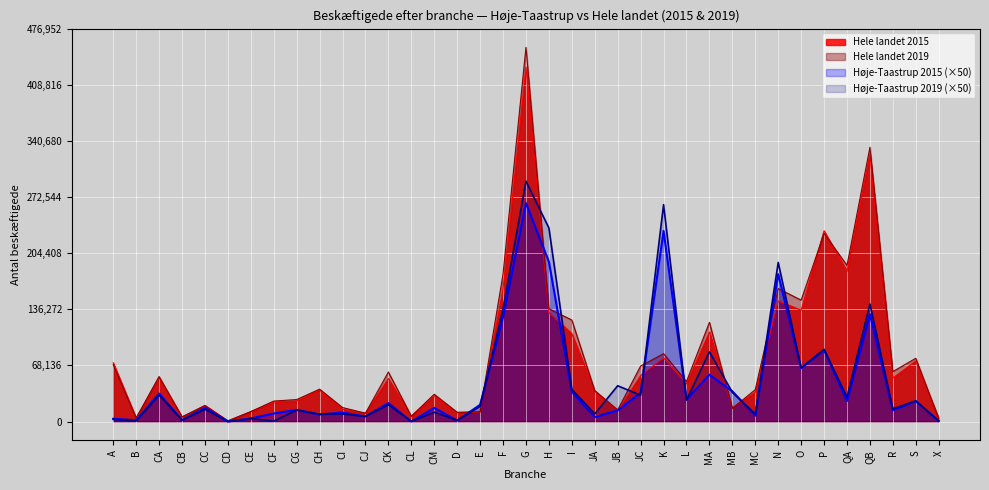

At which category is the sum across all series the highest?

G